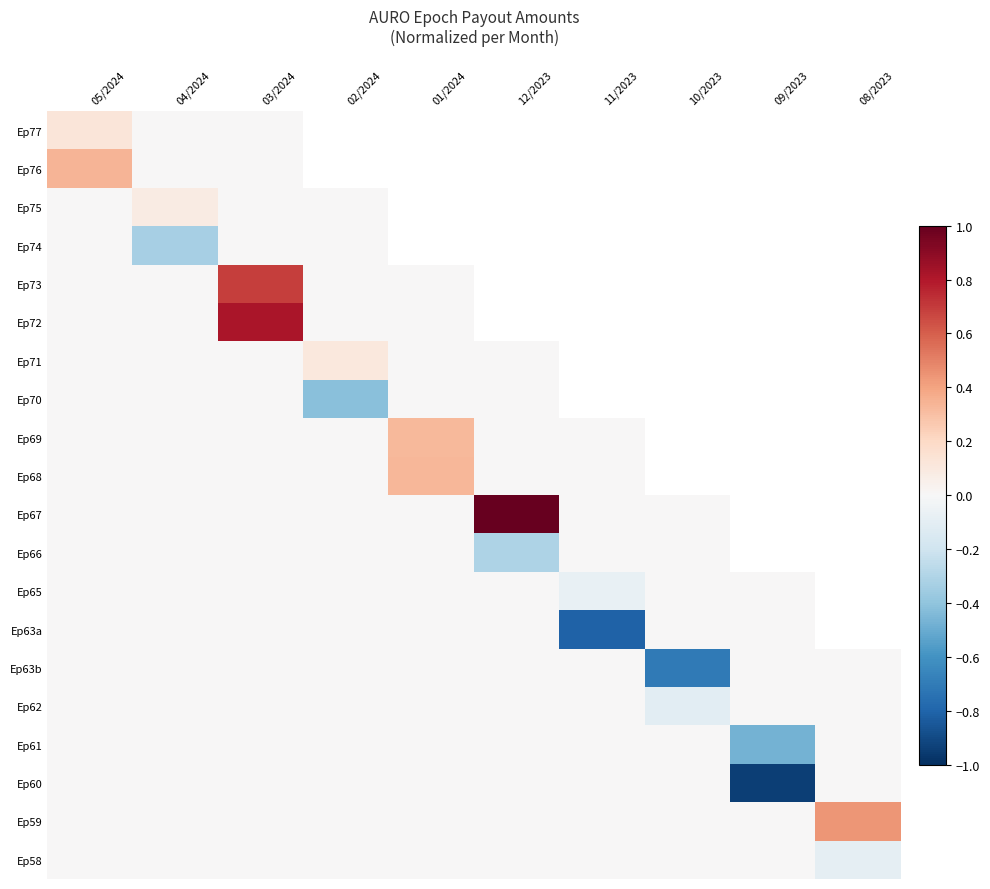

How many values in Ep73 are above zero?

1